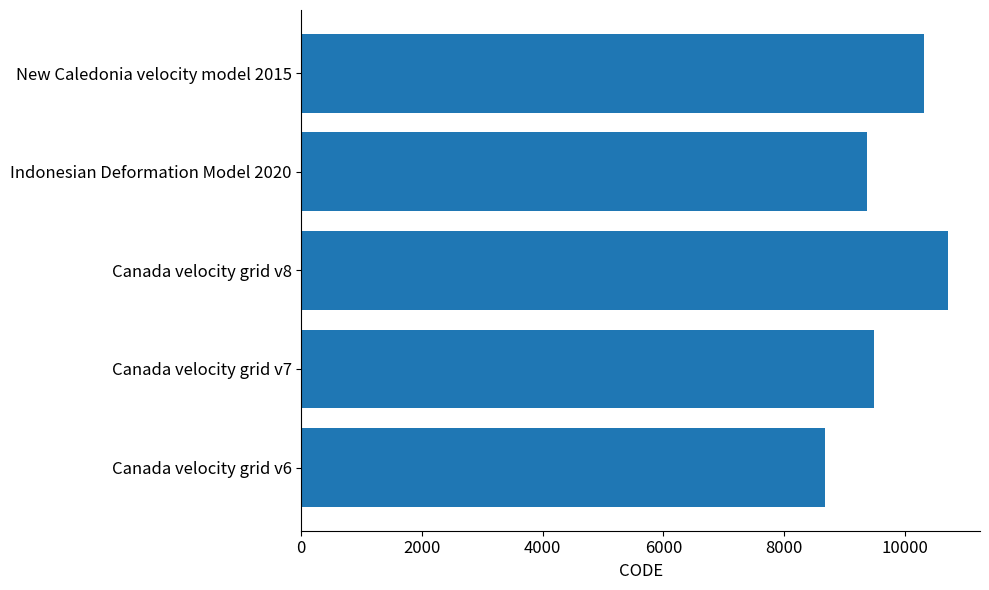

List the labels in order of value, smallest first.

Canada velocity grid v6, Indonesian Deformation Model 2020, Canada velocity grid v7, New Caledonia velocity model 2015, Canada velocity grid v8